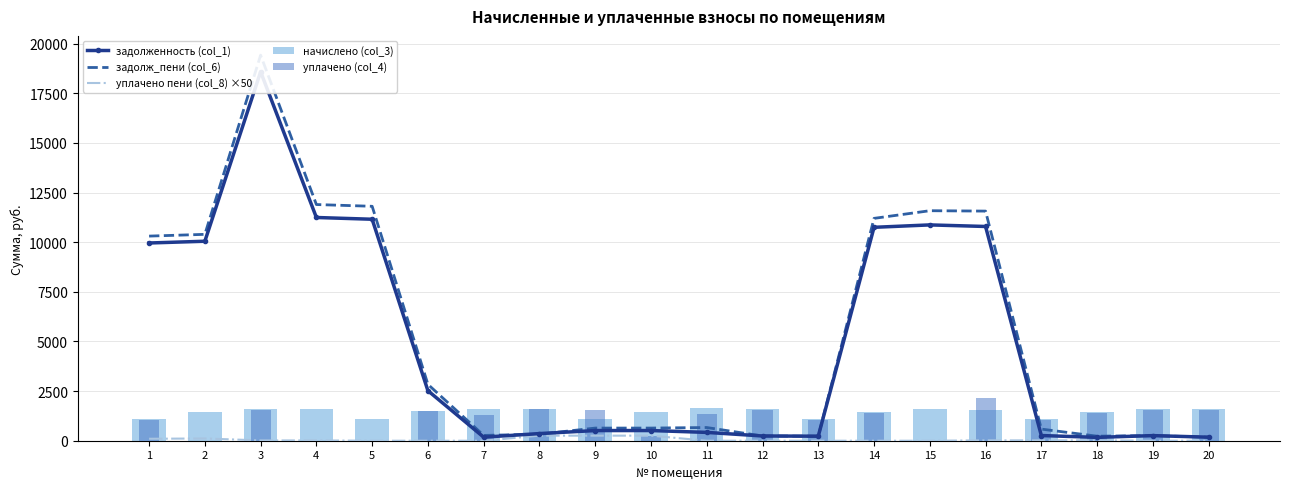

At 20, list the series in order from largest to smallest.

начислено (col_3), уплачено (col_4), задолженность (col_1), задолж_пени (col_6), уплачено пени (col_8) ×50